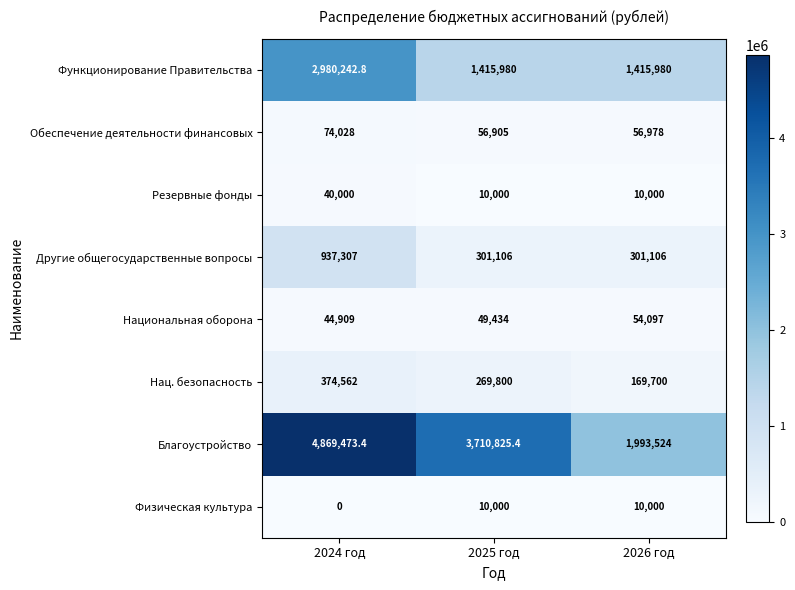

True or false: Национальная оборона has a value of 54097.0 at 2026 год.

True